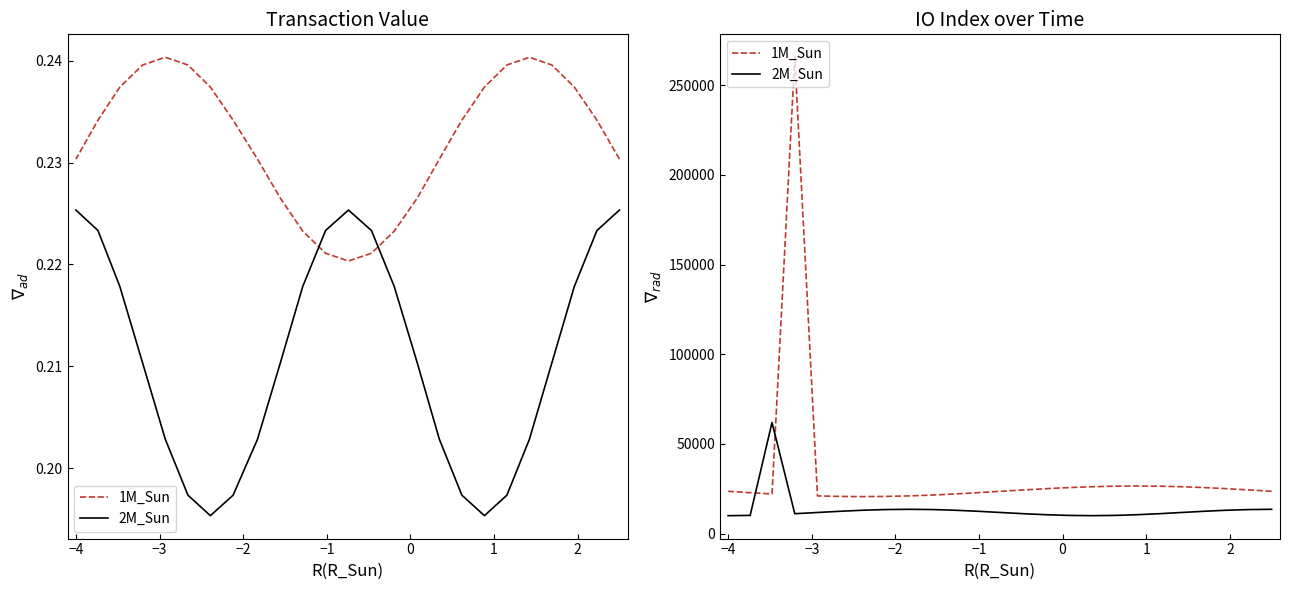

Which series has the largest total across all categories?

1M_Sun